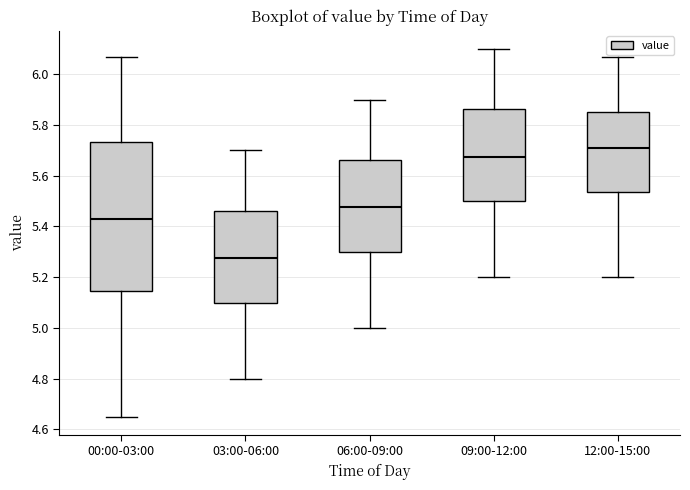

Reading left to right, read every box against the y-axis: the position of its median line, the range the box covers, and the ends of its whiskers. The values are not printed on the chart, so give them approximately, as read against the axis.

00:00-03:00: median 5.44, box 5.14 to 5.74, whiskers 4.66 to 6.08
03:00-06:00: median 5.28, box 5.10 to 5.46, whiskers 4.80 to 5.70
06:00-09:00: median 5.48, box 5.30 to 5.66, whiskers 5.00 to 5.90
09:00-12:00: median 5.68, box 5.50 to 5.86, whiskers 5.20 to 6.10
12:00-15:00: median 5.72, box 5.54 to 5.86, whiskers 5.20 to 6.08